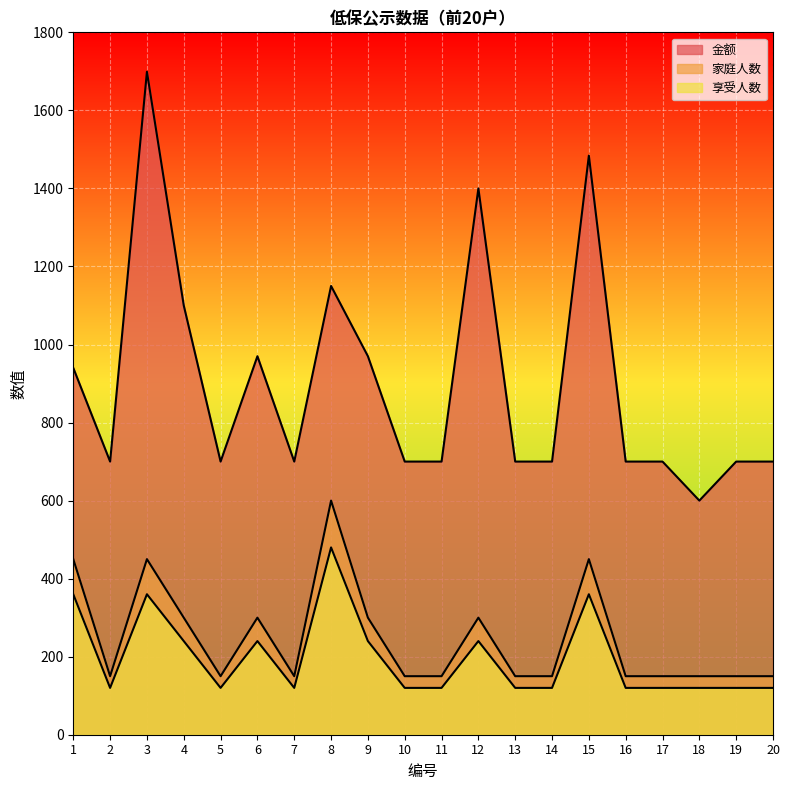

What is the greatest value displayed?

1699